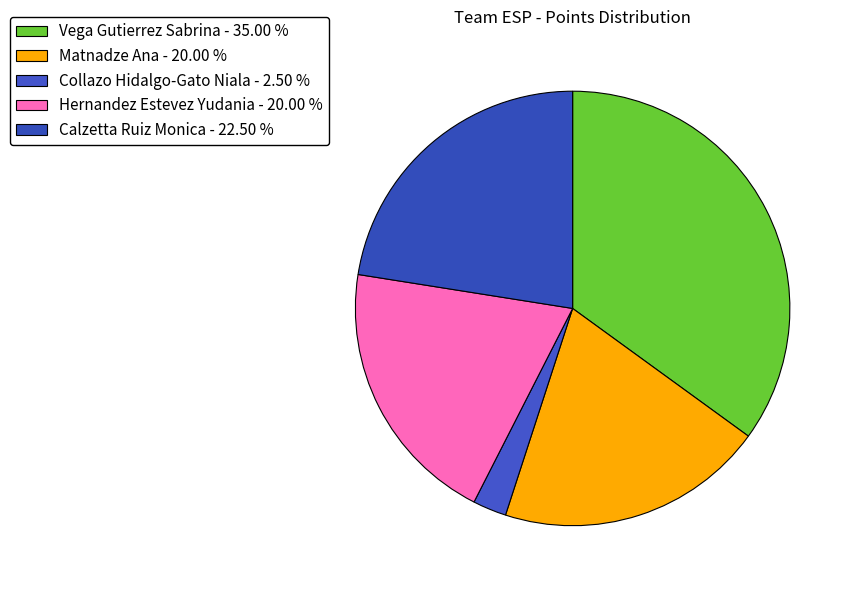

Combined, do Collazo Hidalgo-Gato Niala and Hernandez Estevez Yudania account for over 50%?

No